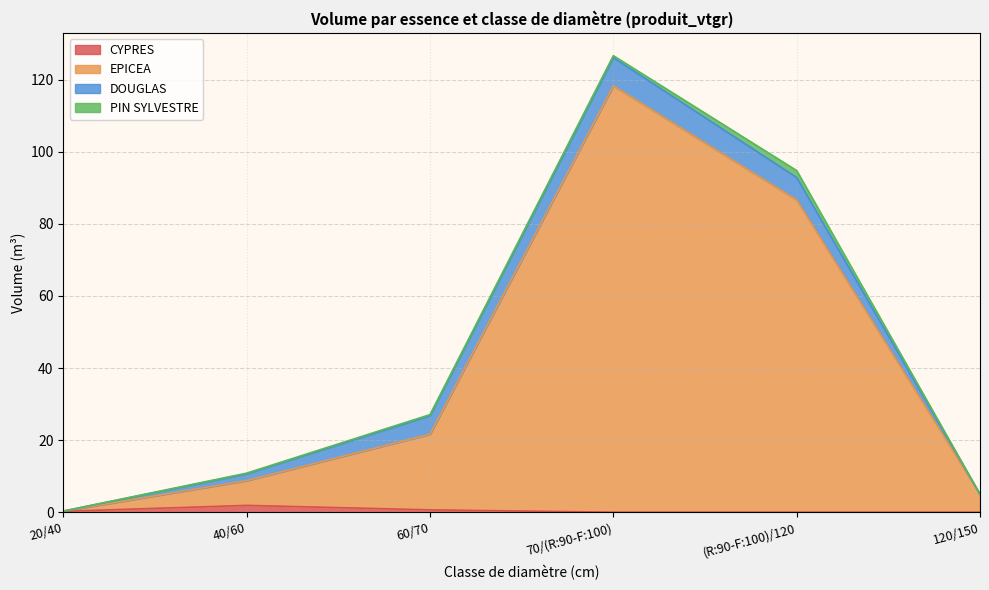

At which category is the sum across all series the highest?

70/(R:90-F:100)